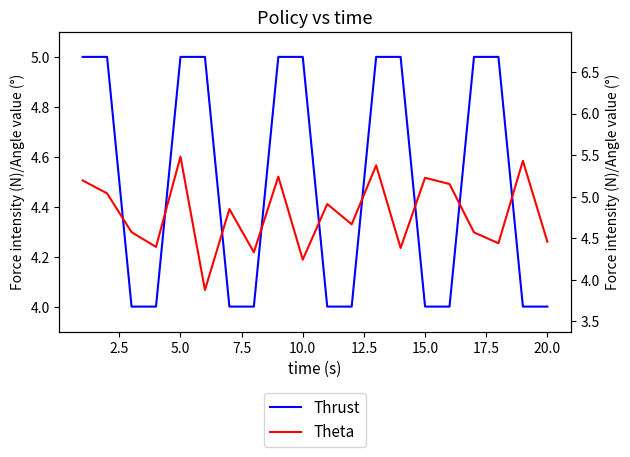

How many values in the Thrust series are below 5?

10